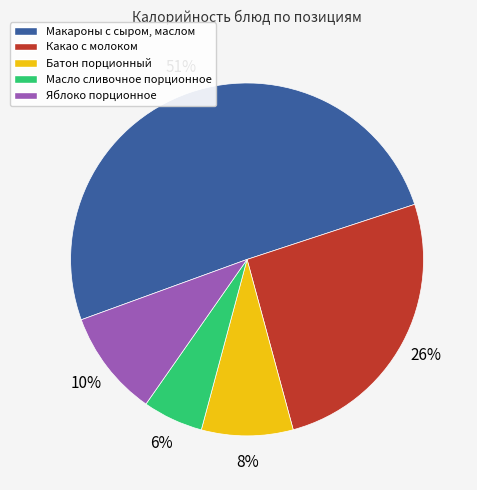

To the nearest percent, what portion does Батон порционный represent?

8%